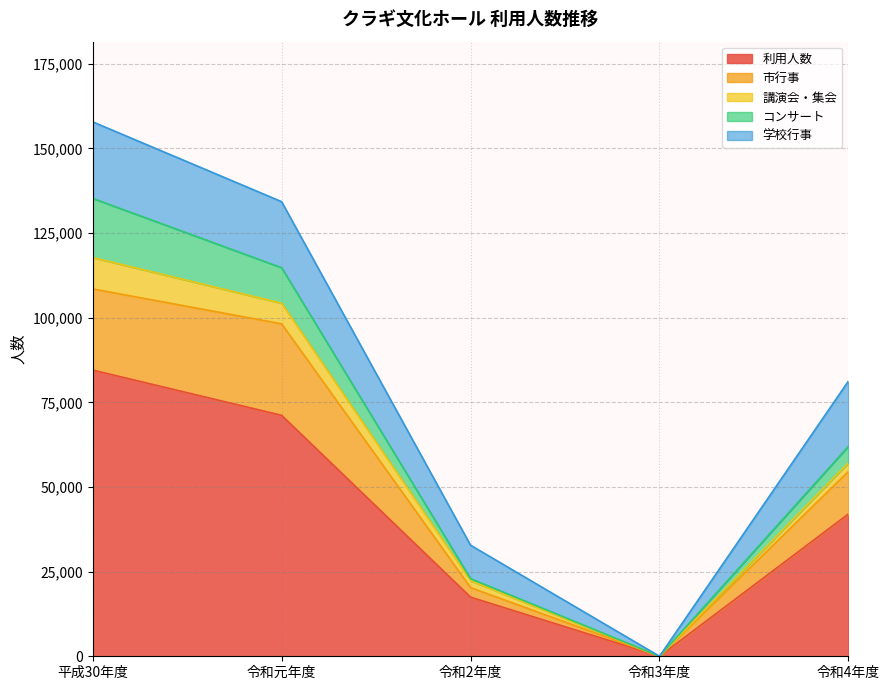

List the labels in order of 市行事 value, largest first.

令和元年度, 平成30年度, 令和4年度, 令和2年度, 令和3年度